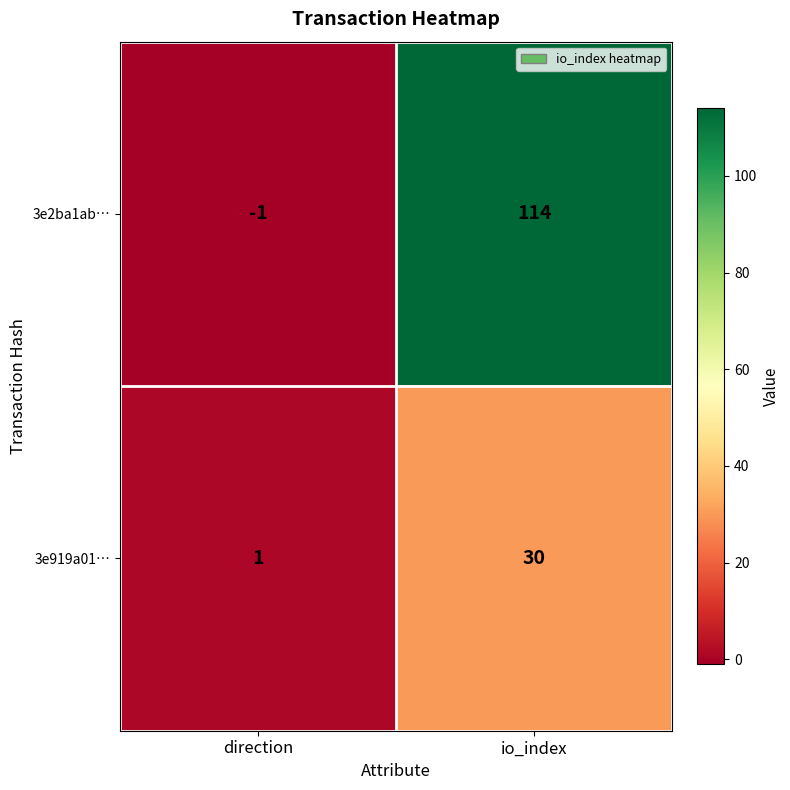

True or false: 3e2ba1ab… has a value of -1 at direction.

True